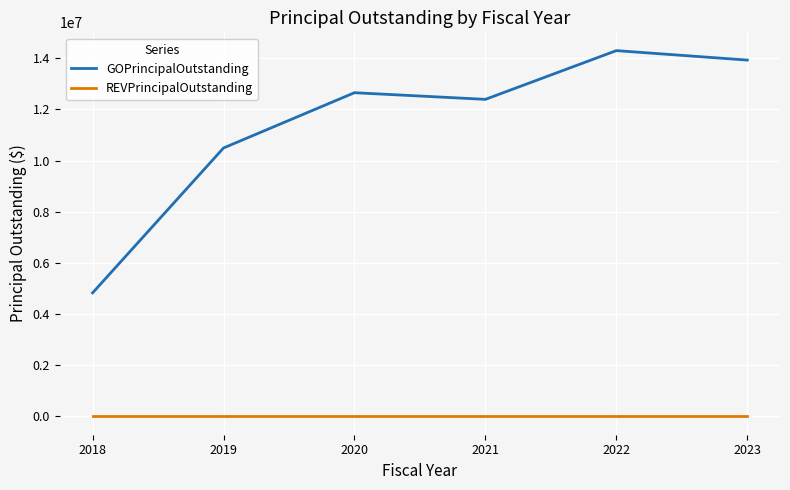

What is the sum of the GOPrincipalOutstanding values at 2018 and 2019?

15325000